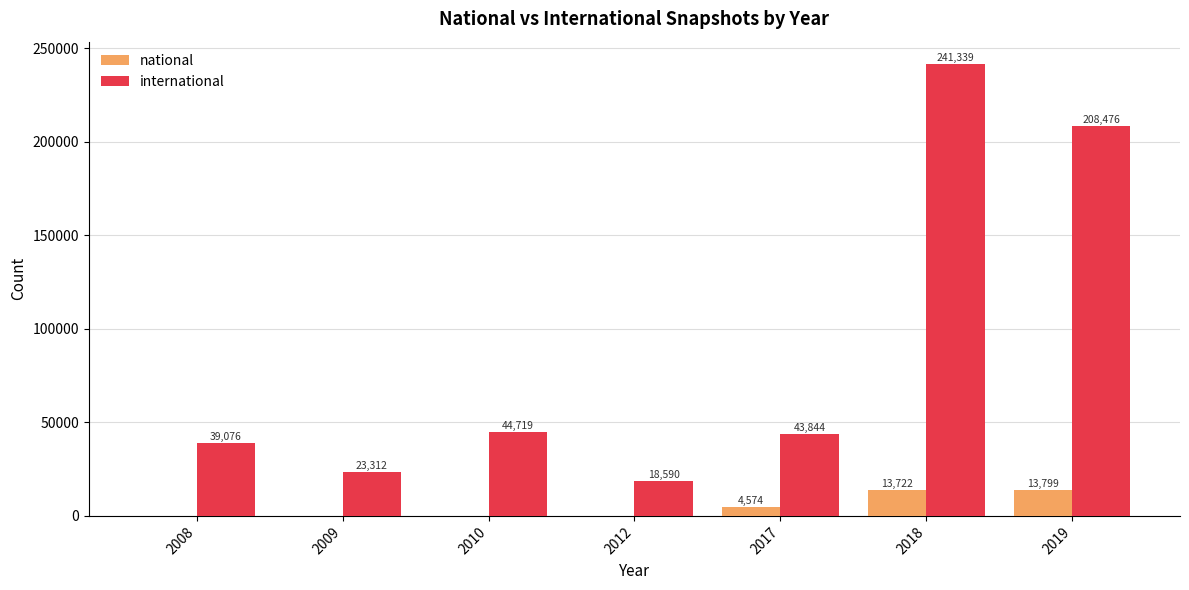

Which label corresponds to the largest value in the chart?

2018